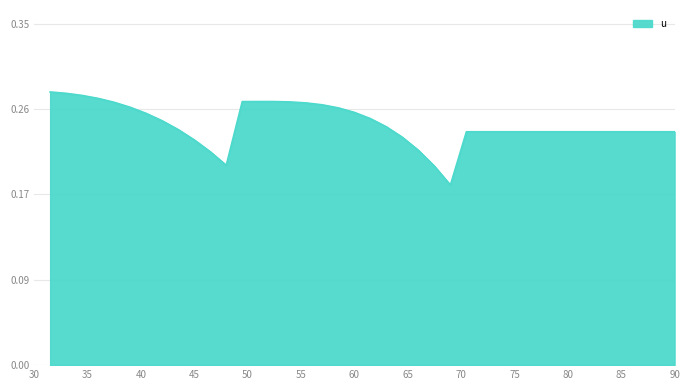

How many points are higher than both their immediate neighbors (excluding endpoints)?

1